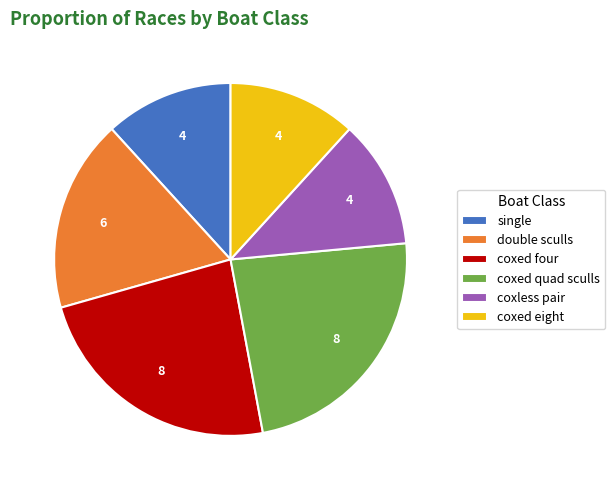

Is the sum of single and double sculls greater than half?

No